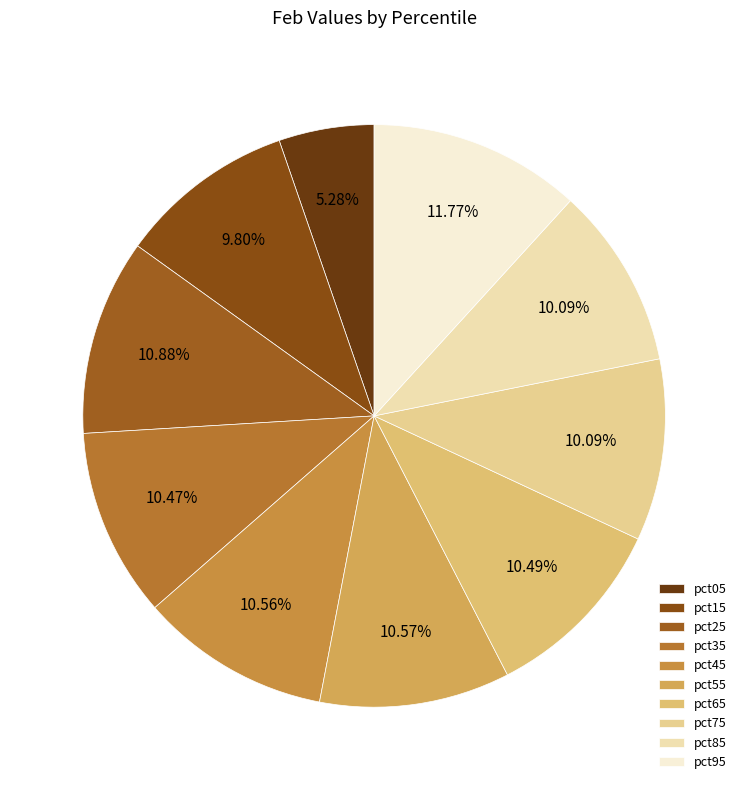

Which category has the smallest portion of the pie?

pct05